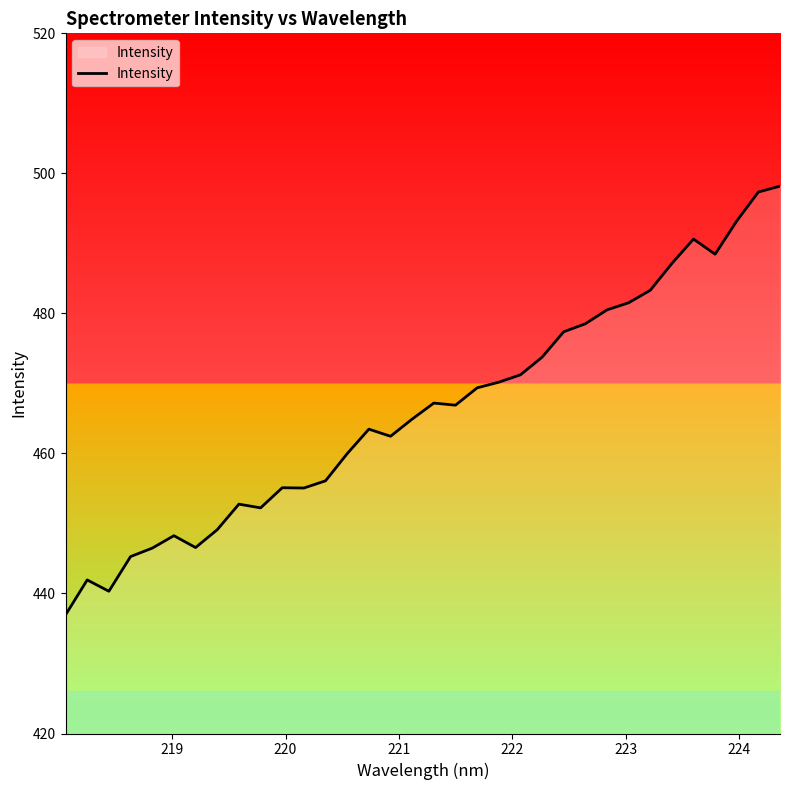

What is the maximum value shown in the chart?

498.2